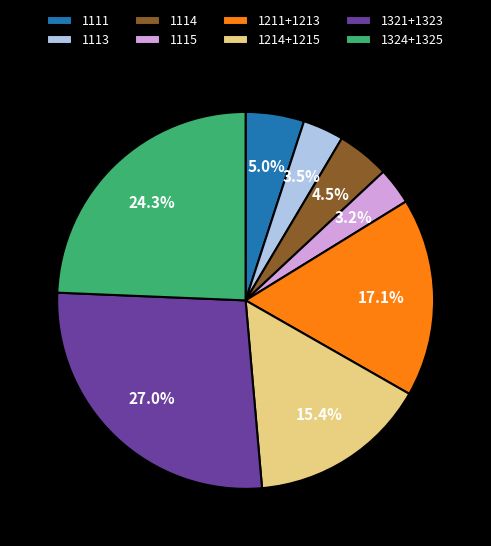

What is the ratio of the value at 1111 to the value at 1115?

1.6